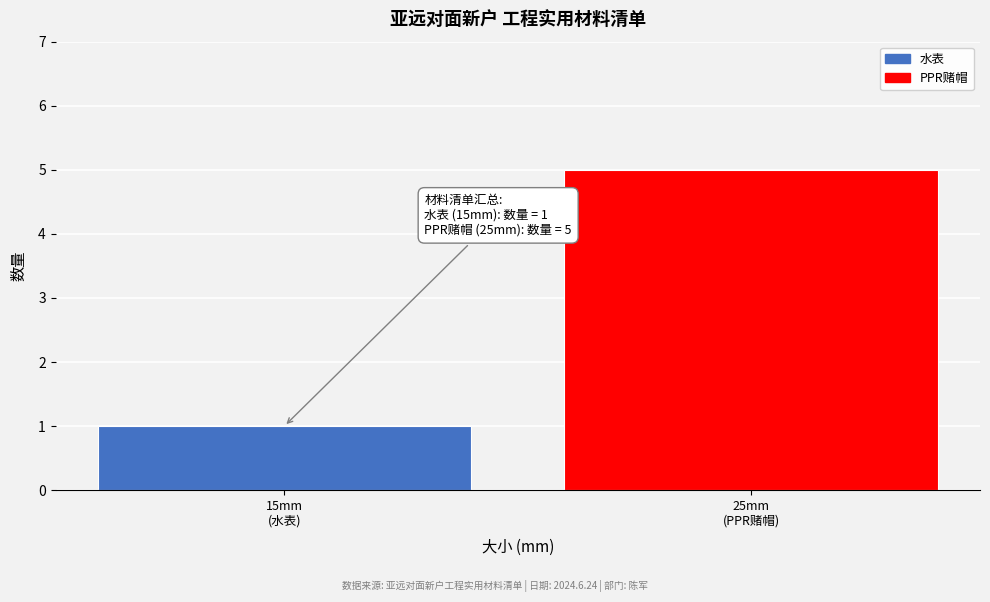

Reading left to right, extract all data points from this chart.

1	5